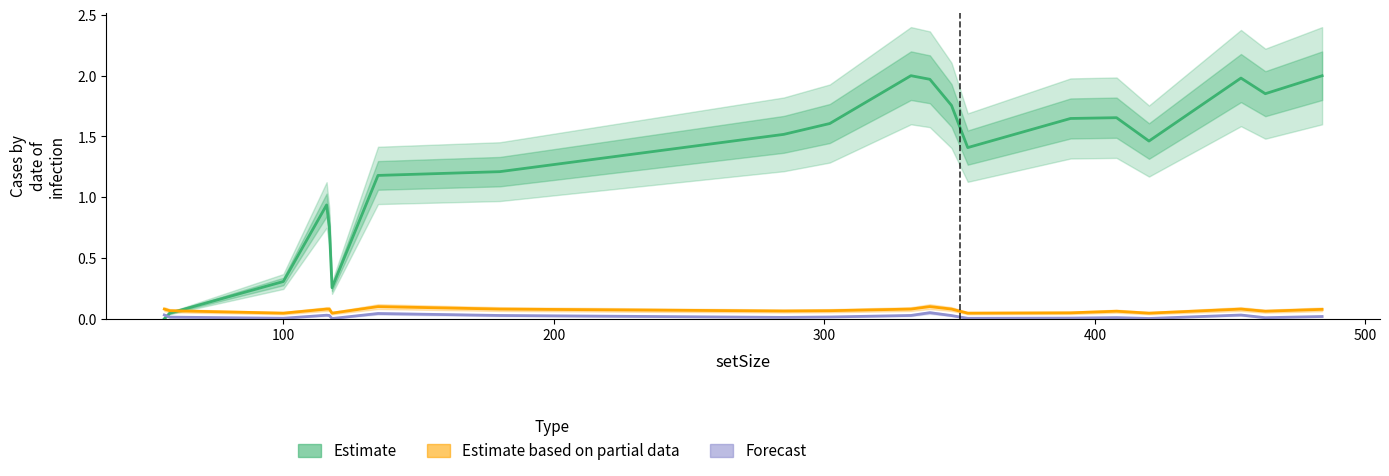

How many distinct data groups are displayed?

3